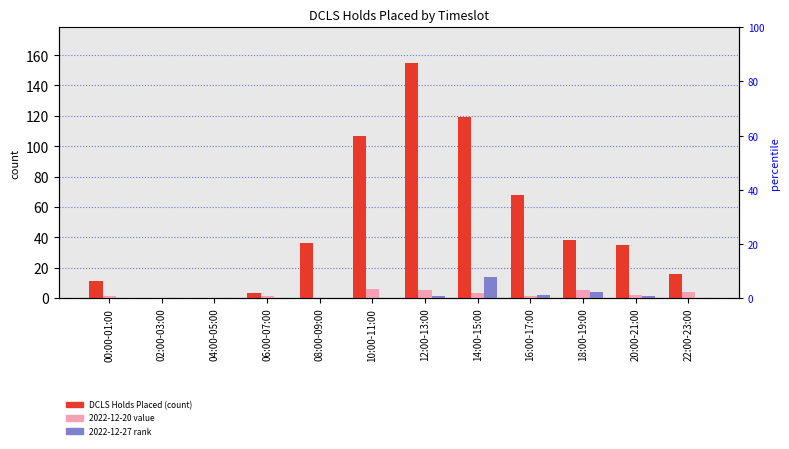

The chart shows a value of 38 at 18:00-19:00. True or false?

True